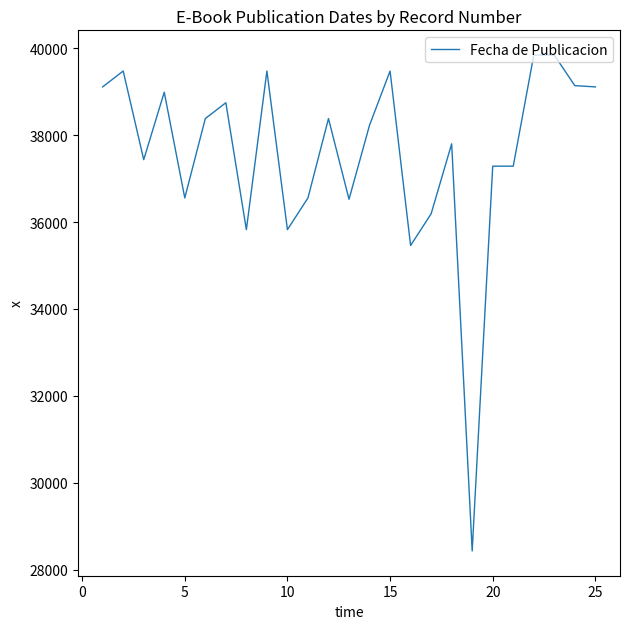

What is the maximum value shown in the chart?

39844